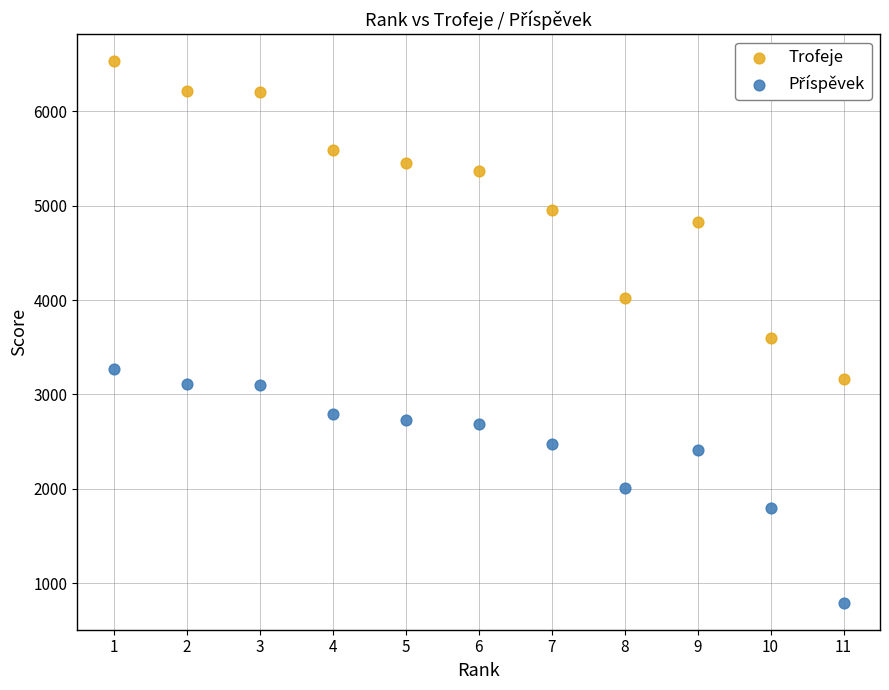

What is the X range (max minus min) for the scatter plot?

10